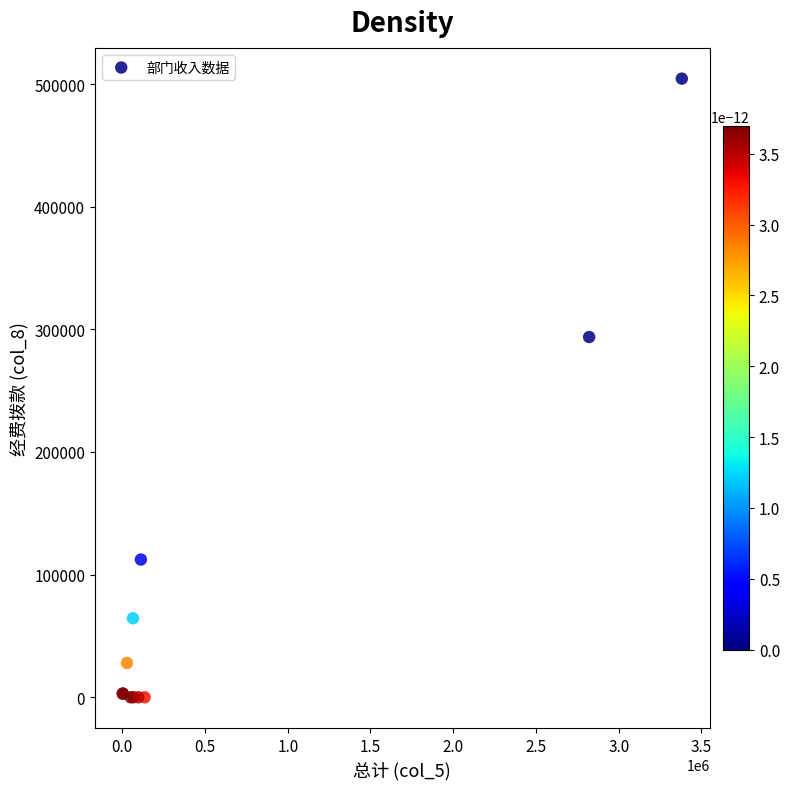

What Y value in the scatter plot is closest to 252226?

293736